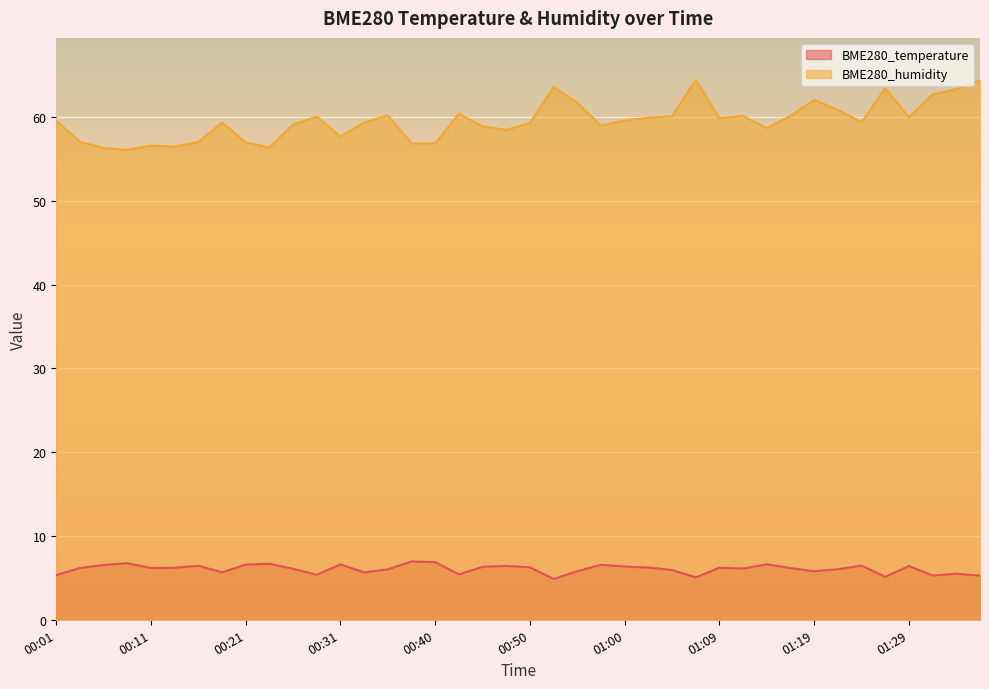

At which category does BME280_humidity reach its first local peak?

00:11